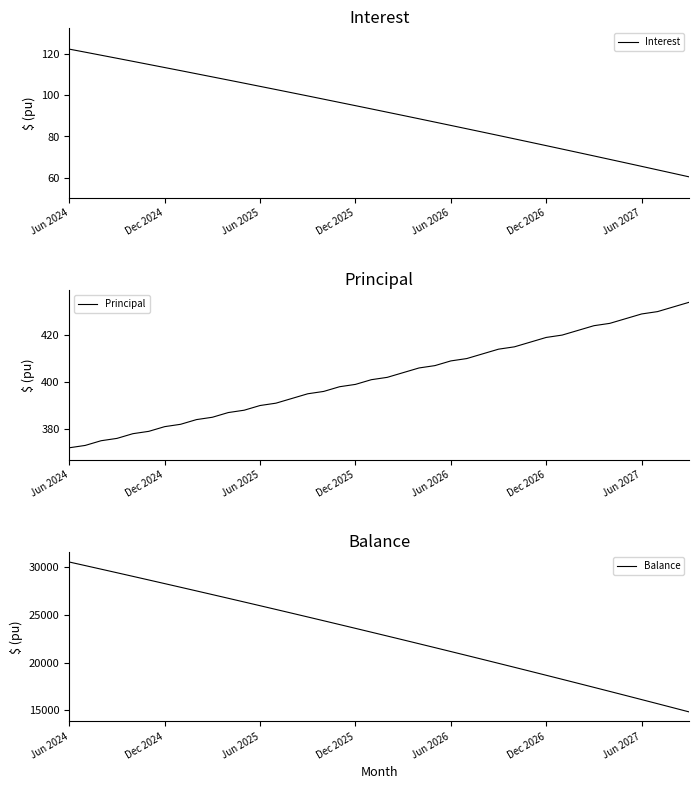

How many lines are shown in the chart?

3